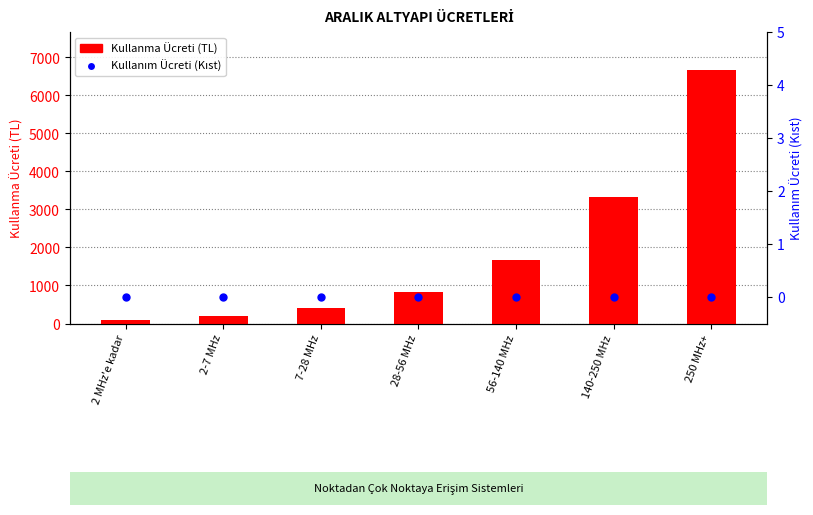

What is the total value across all series at 56-140 MHz?

1666.2